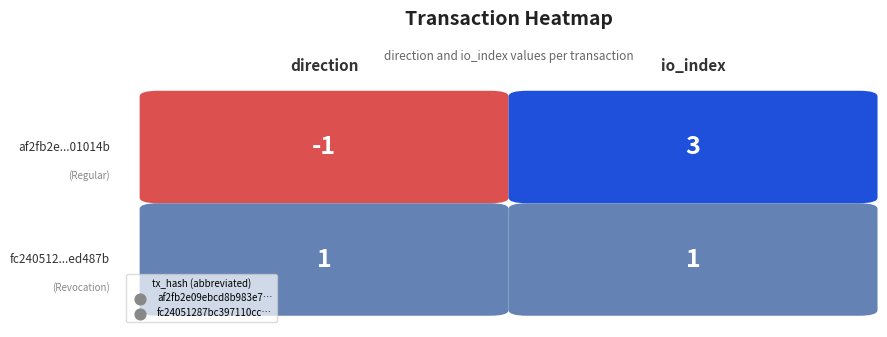

What is the sum of all af2fb2e09ebcd8b983e745c3e5209791801014b values?

2